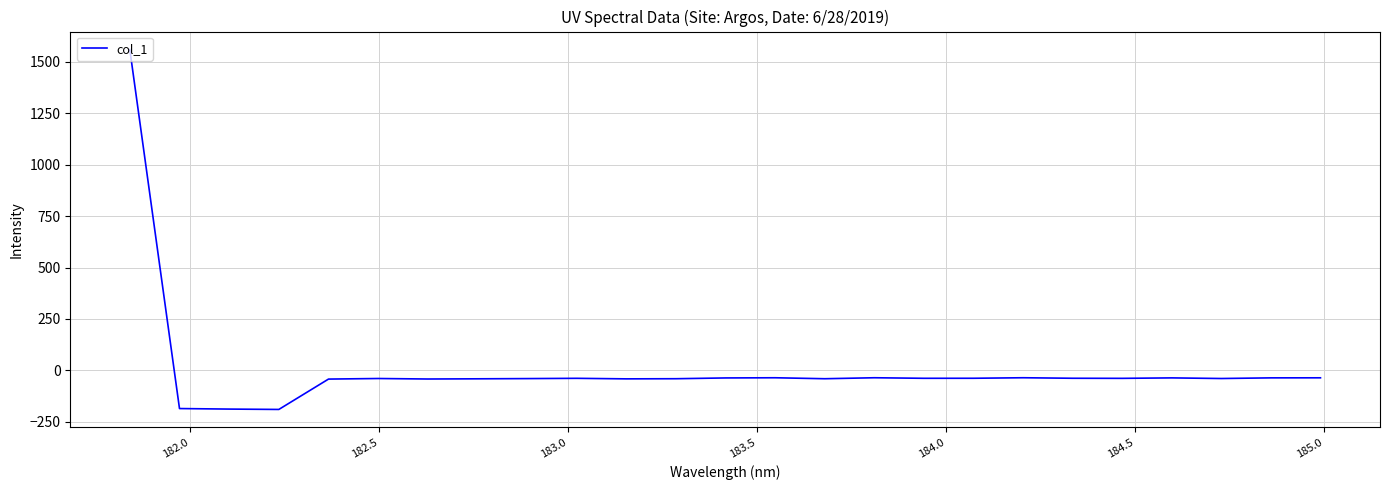

What is the minimum value shown in the chart?

-189.9